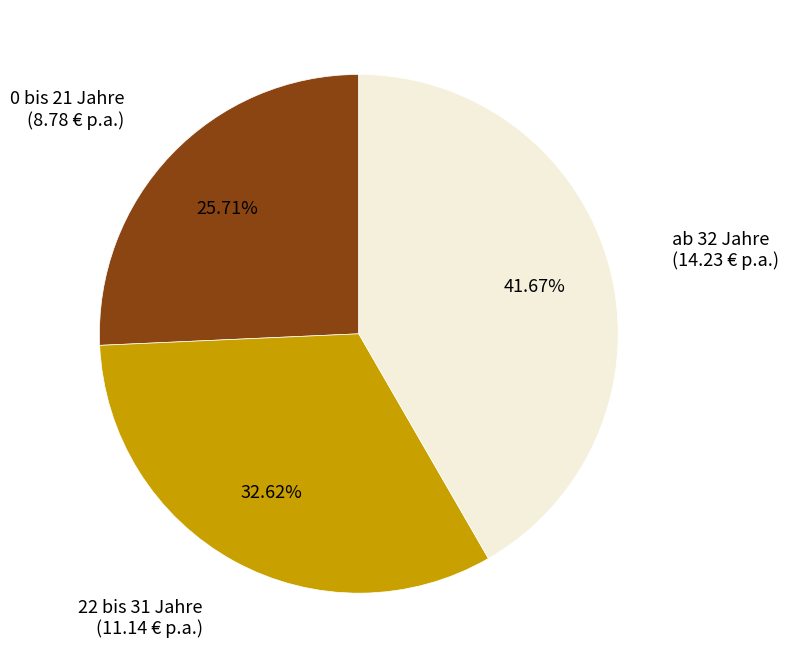

Is there any slice that represents more than half of the pie?

No